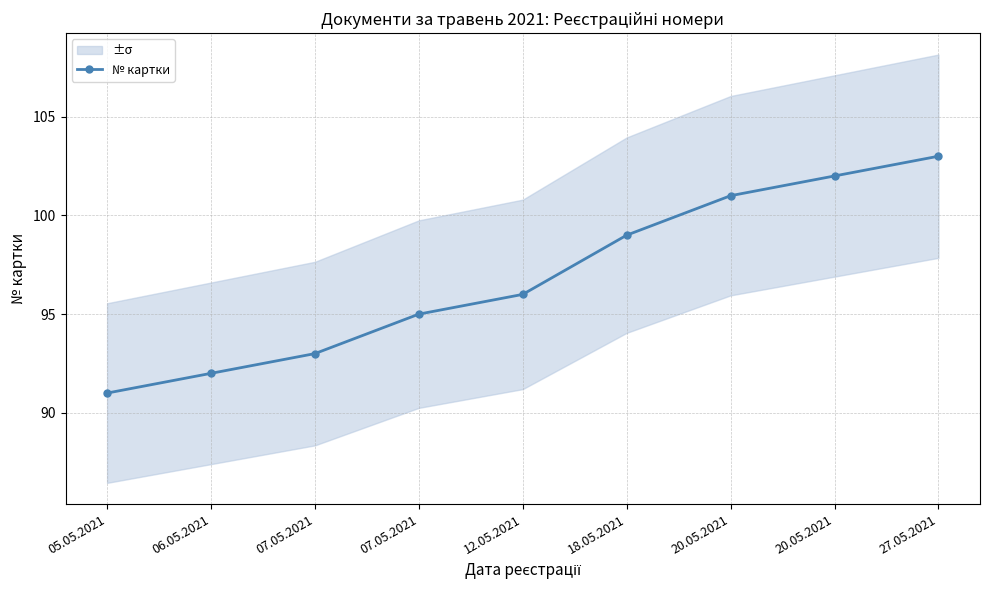

The value at 20.05.2021 is 70. True or false?

False